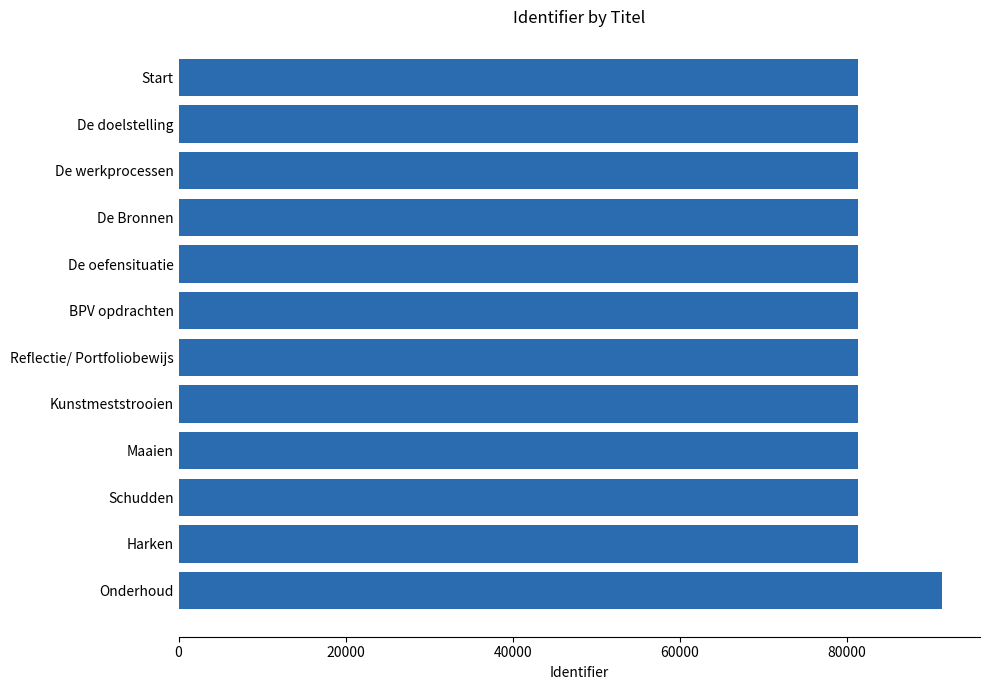

Read the value at Onderhoud.

91375